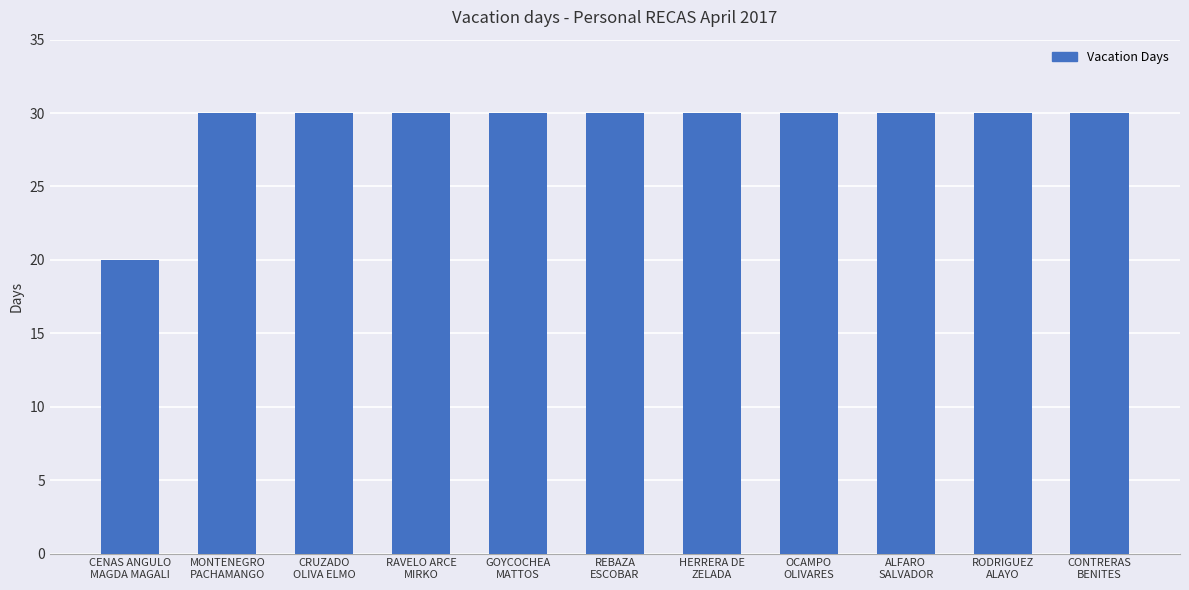

What is the smallest value displayed?

20